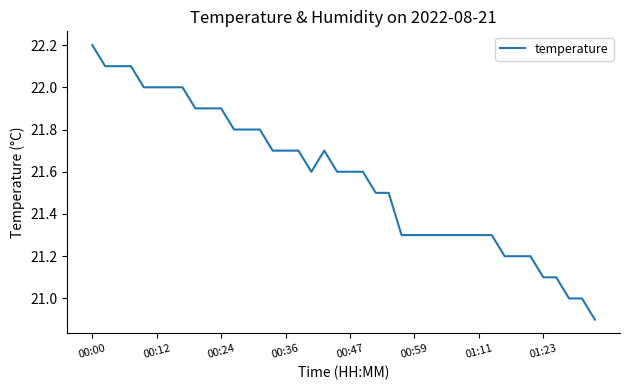

What is the difference between the maximum and minimum values?

1.3